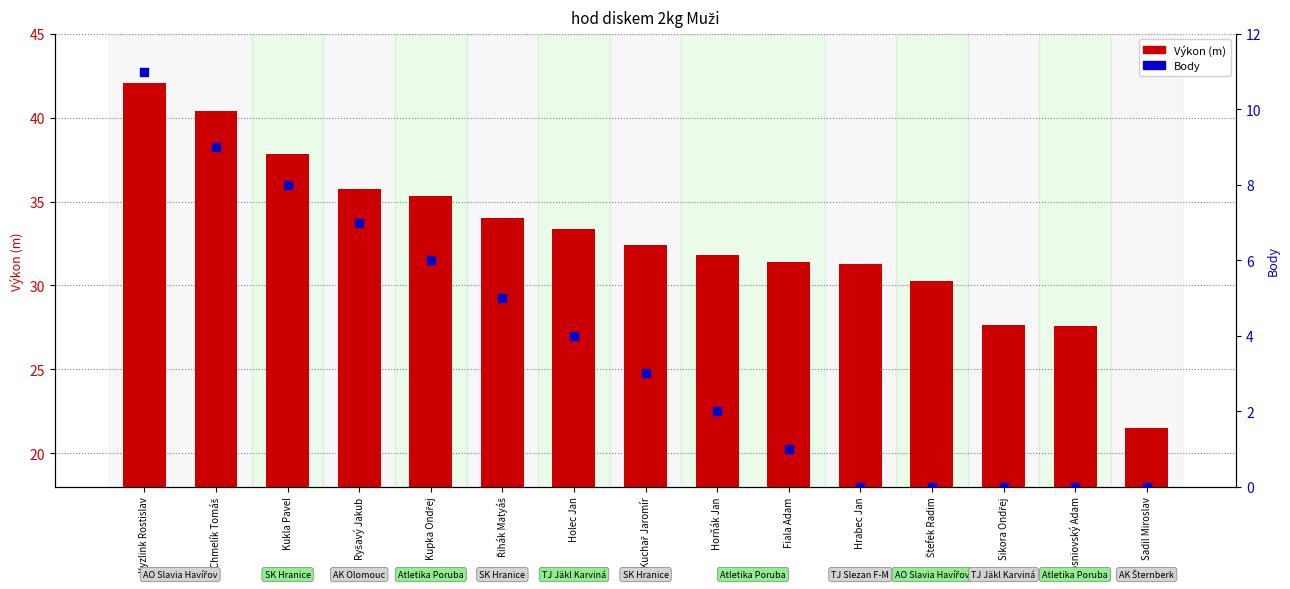

What are all the series names shown in the legend?

Výkon (m), Body